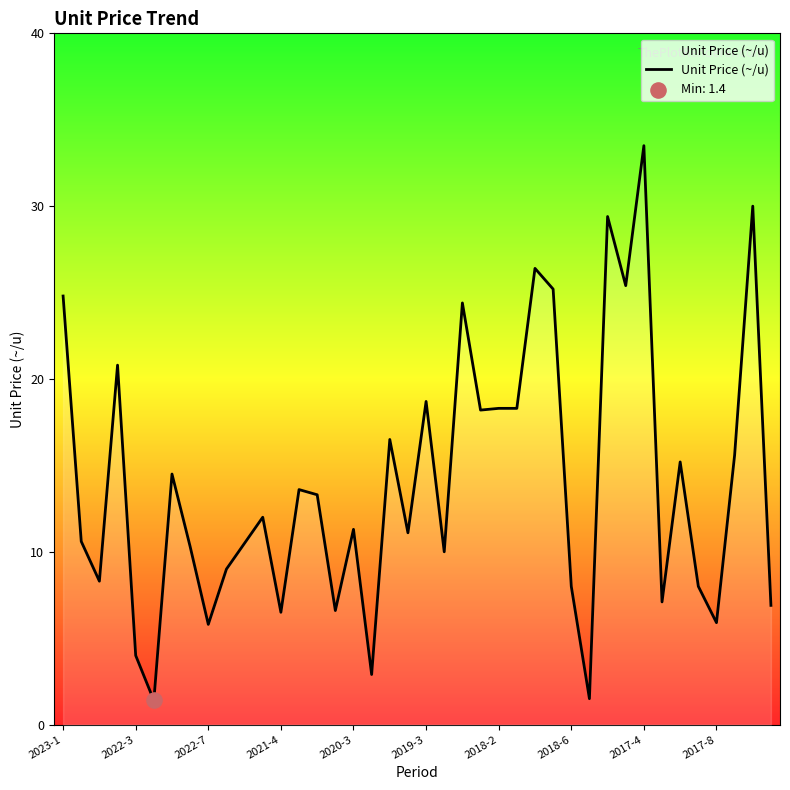

What is the greatest value displayed?

33.5